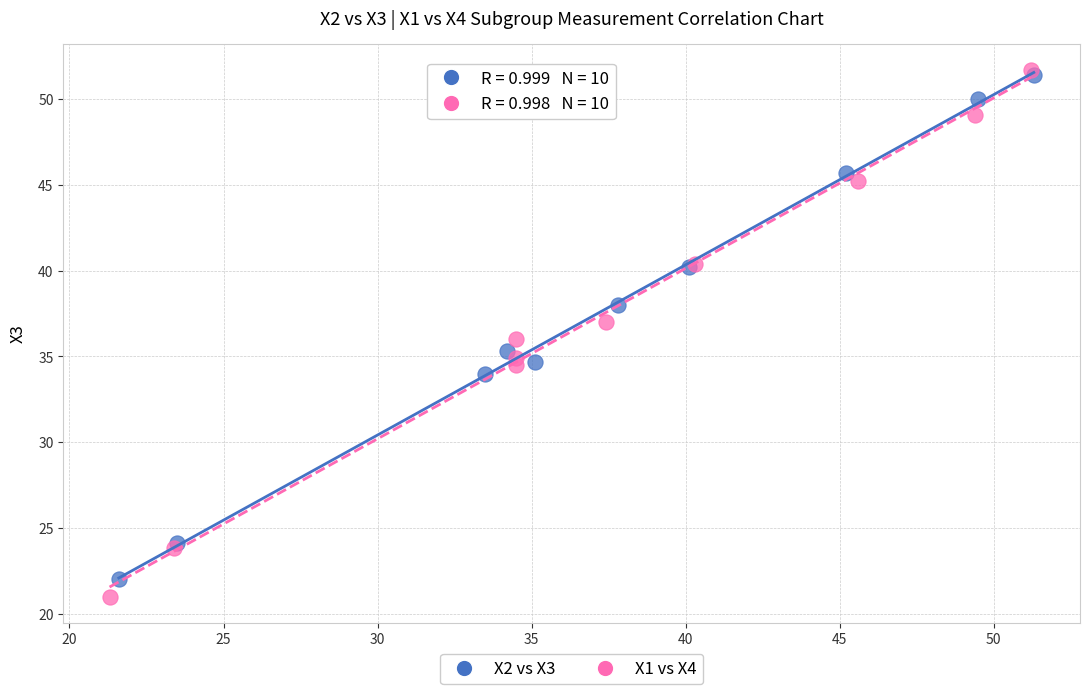

Which series has the widest spread of Y values?

X1 vs X4